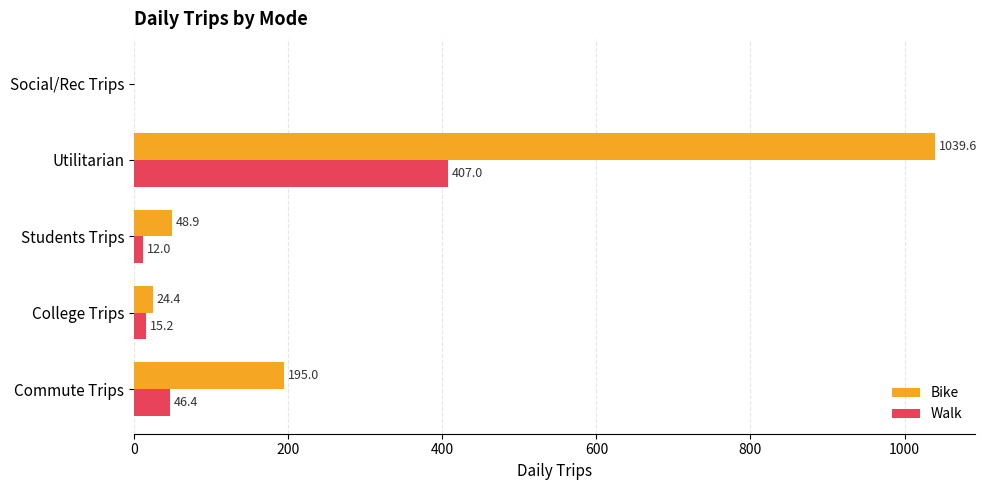

True or false: Walk has a value of 167.9 at Social/Rec Trips.

False